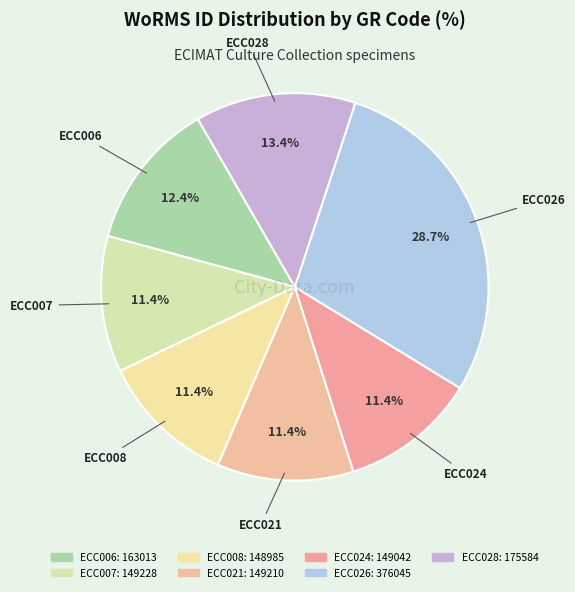

How many slices are in this pie chart?

7